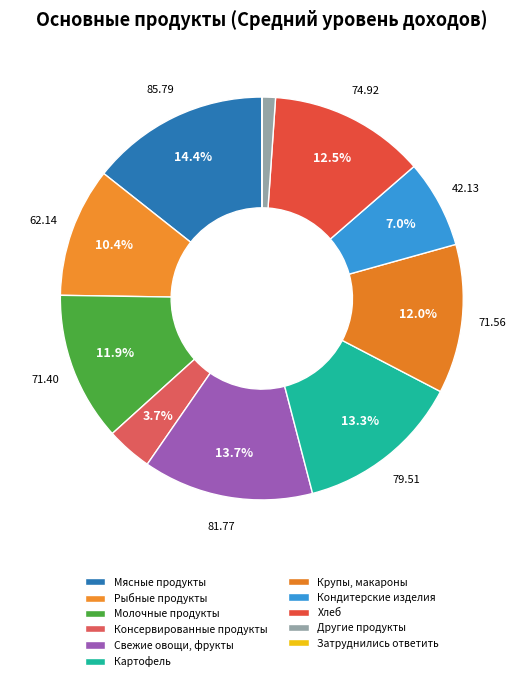

Does any single category account for the majority?

No